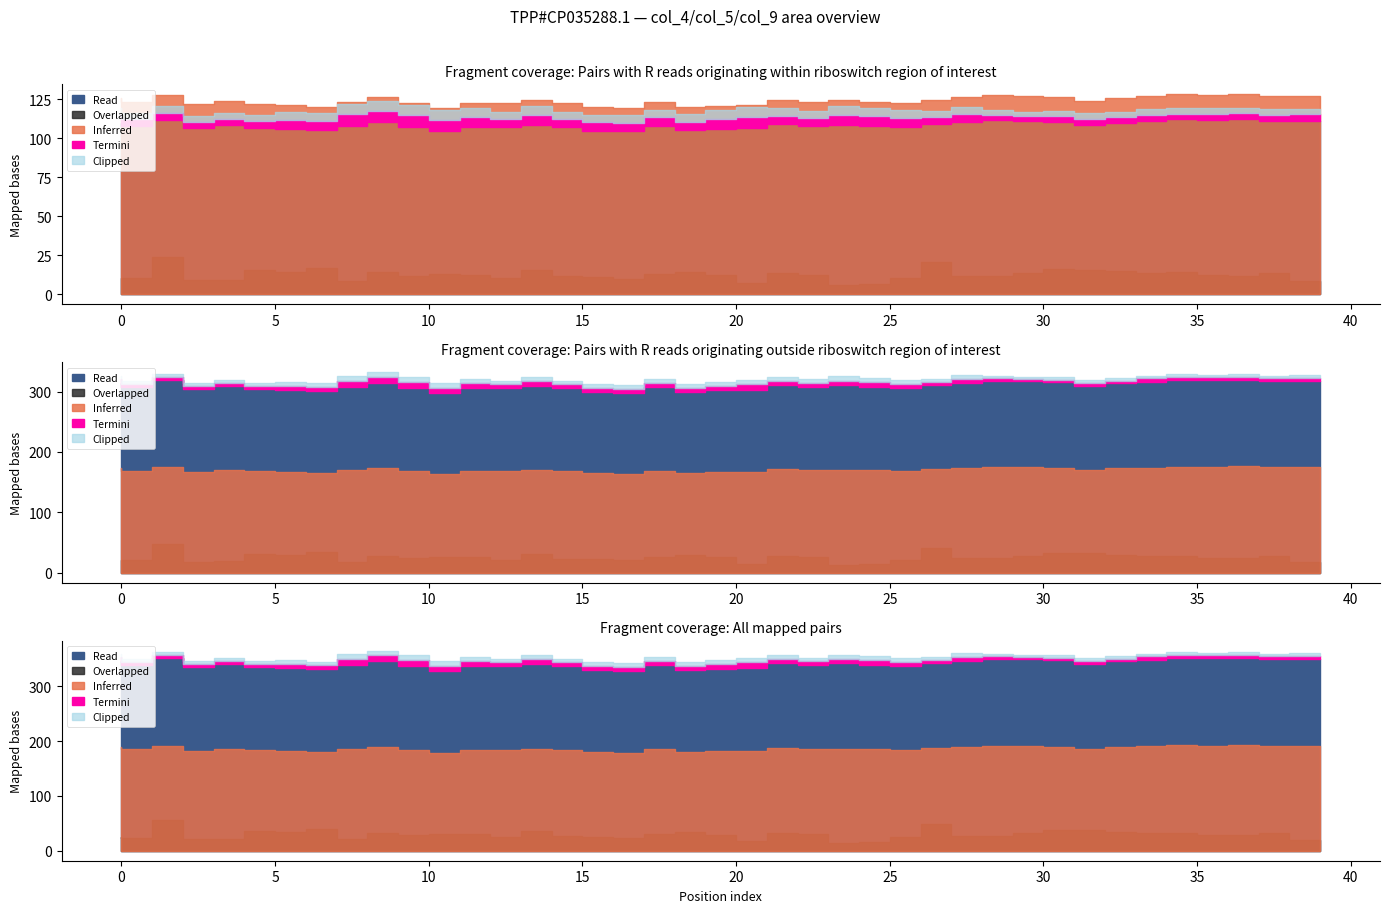

At which category is the sum across all series the highest?

2